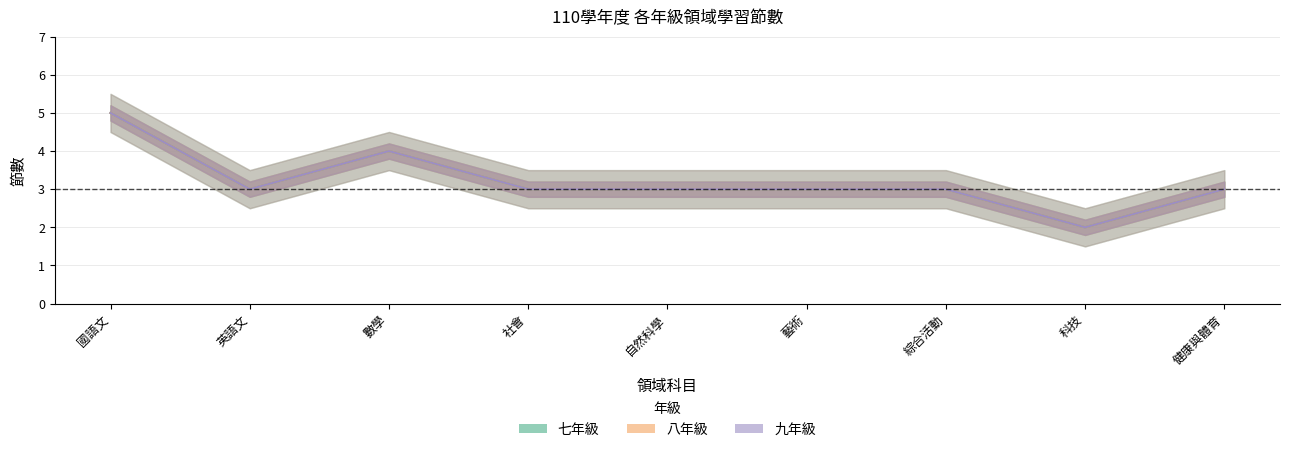

What position from the right is 數學?

7